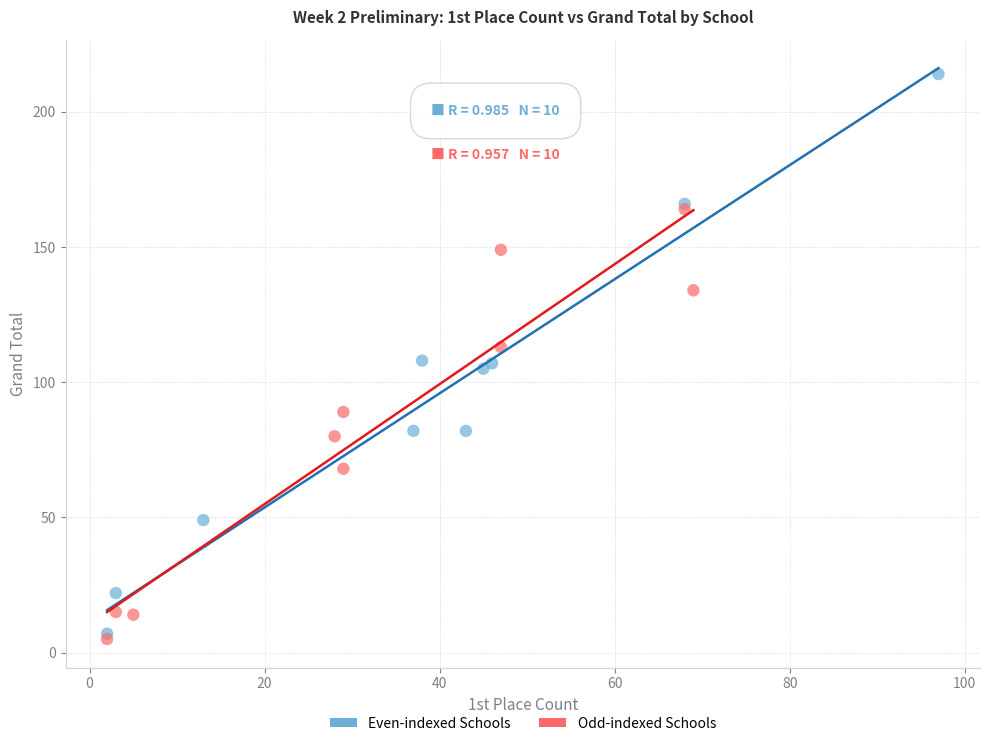

Which series has the largest Y range (max minus min)?

Even-indexed Schools